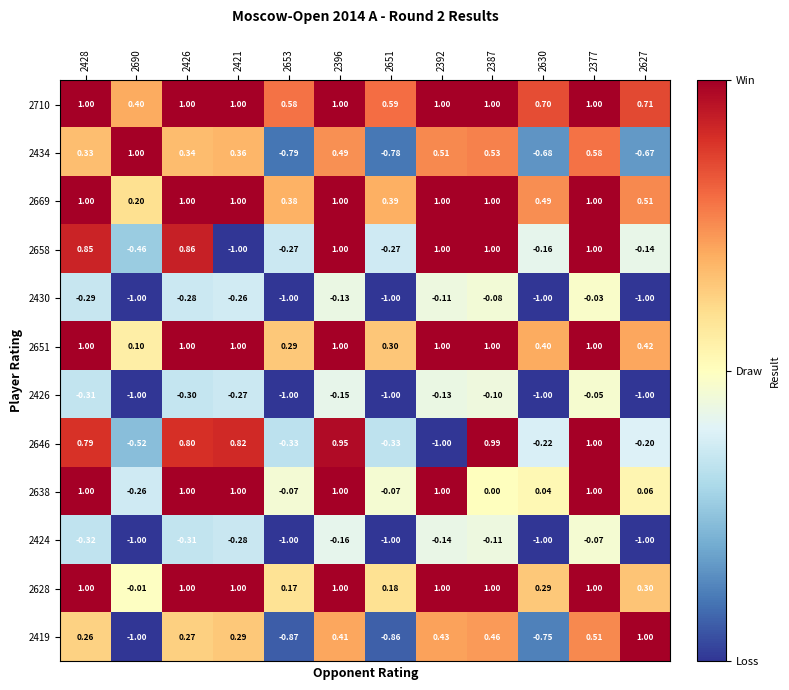

Is the value of 2426 at 2426 greater than the value of 2646 at 2630?

No